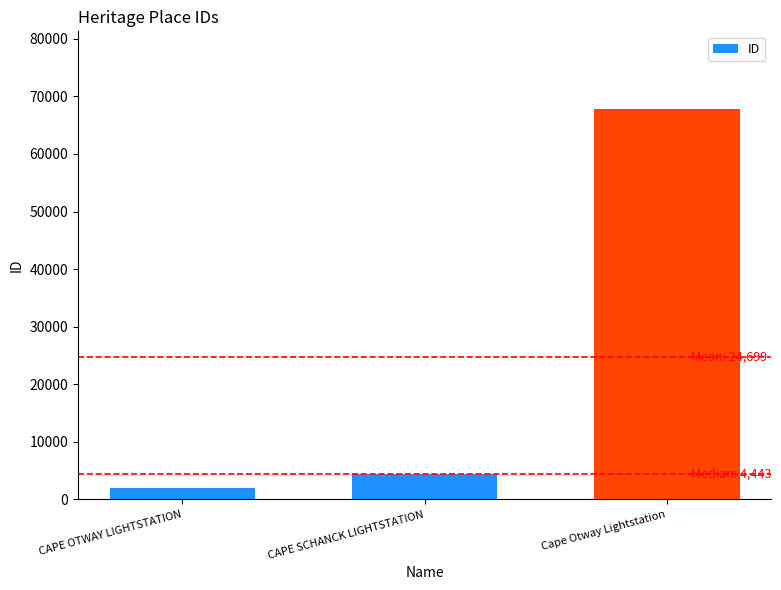

List the labels in order of value, largest first.

Cape Otway Lightstation, CAPE SCHANCK LIGHTSTATION, CAPE OTWAY LIGHTSTATION